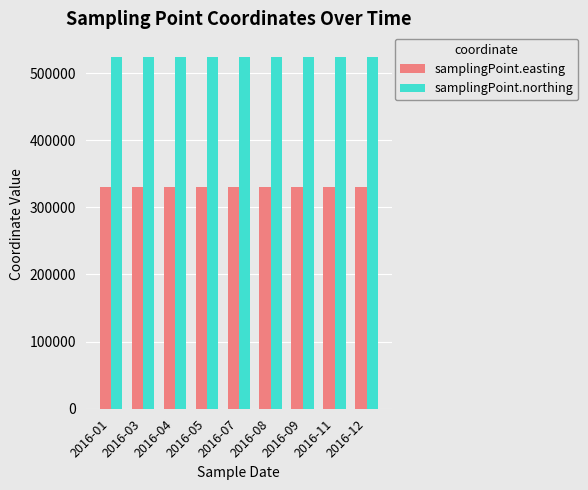

List the series in order of their overall mean, highest first.

samplingPoint.northing, samplingPoint.easting